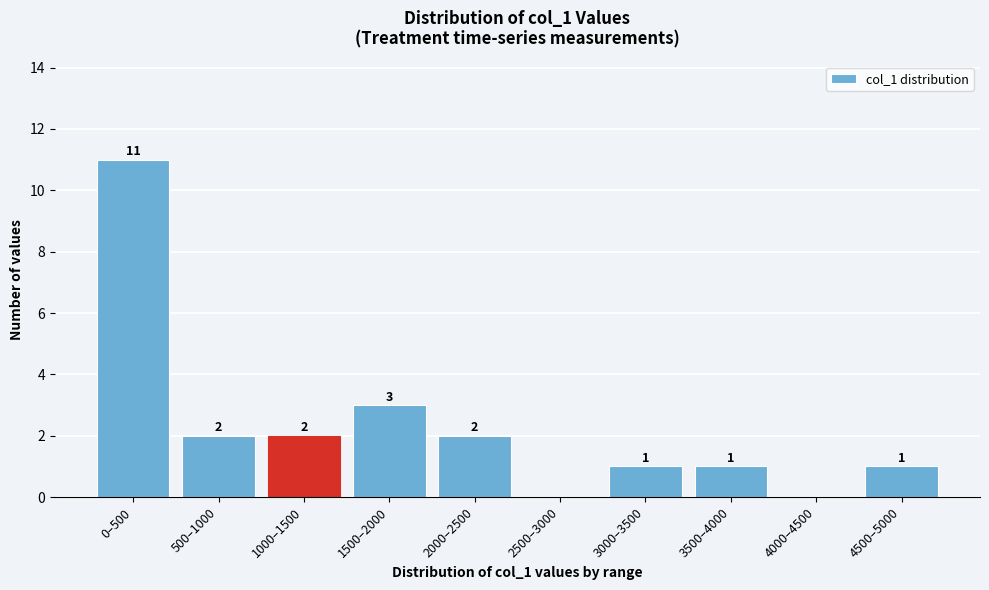

Reading right to left, list all the values displayed in this chart.

4500–5000=1	4000–4500=0	3500–4000=1	3000–3500=1	2500–3000=0	2000–2500=2	1500–2000=3	1000–1500=2	500–1000=2	0–500=11